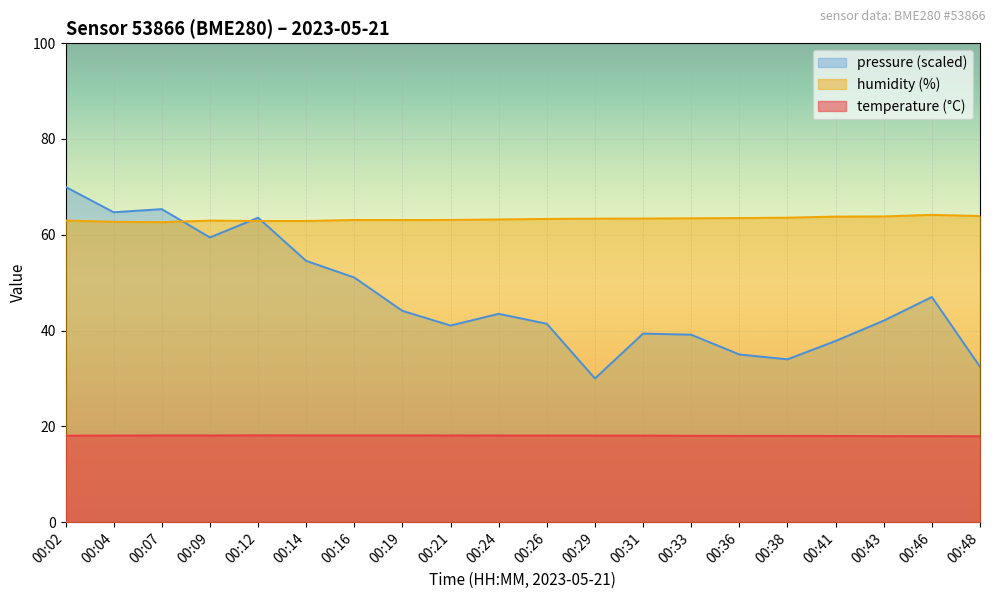

Which series changed the most between 00:14 and 00:33?

pressure (scaled)